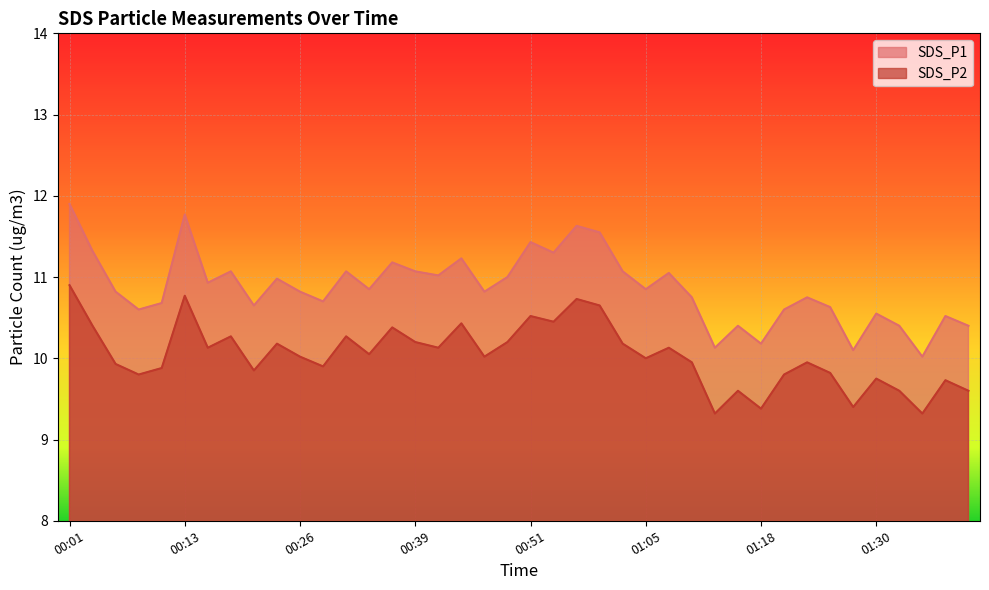

How many interior local peaks does the SDS_P2 series have?

13